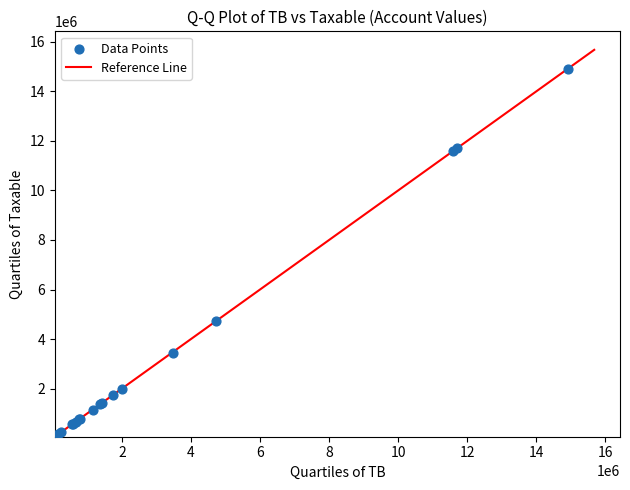

What Y value in the scatter plot is closest to 7474836?

4731146.9